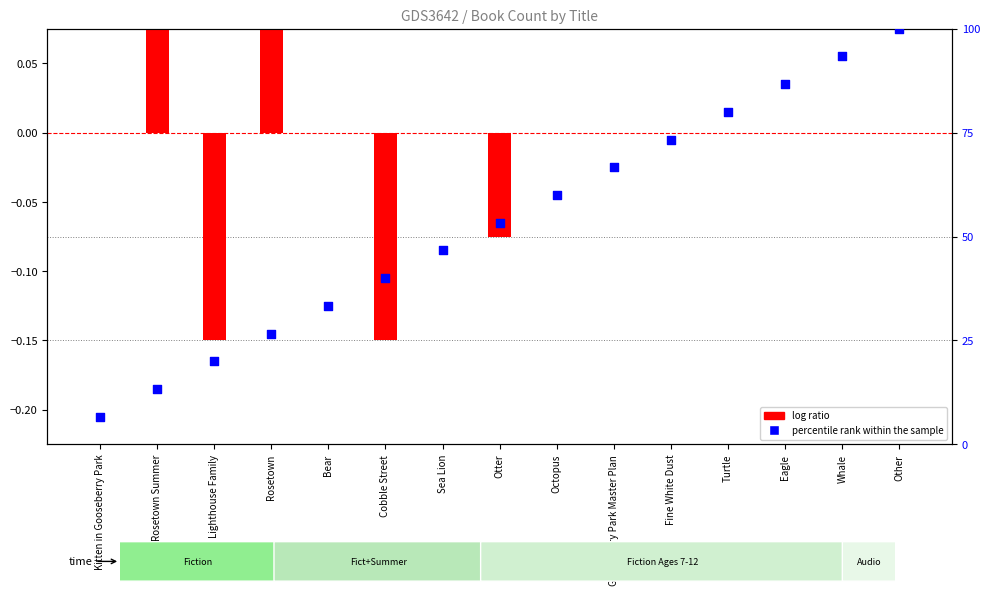

Which series has the largest total across all categories?

percentile rank within the sample